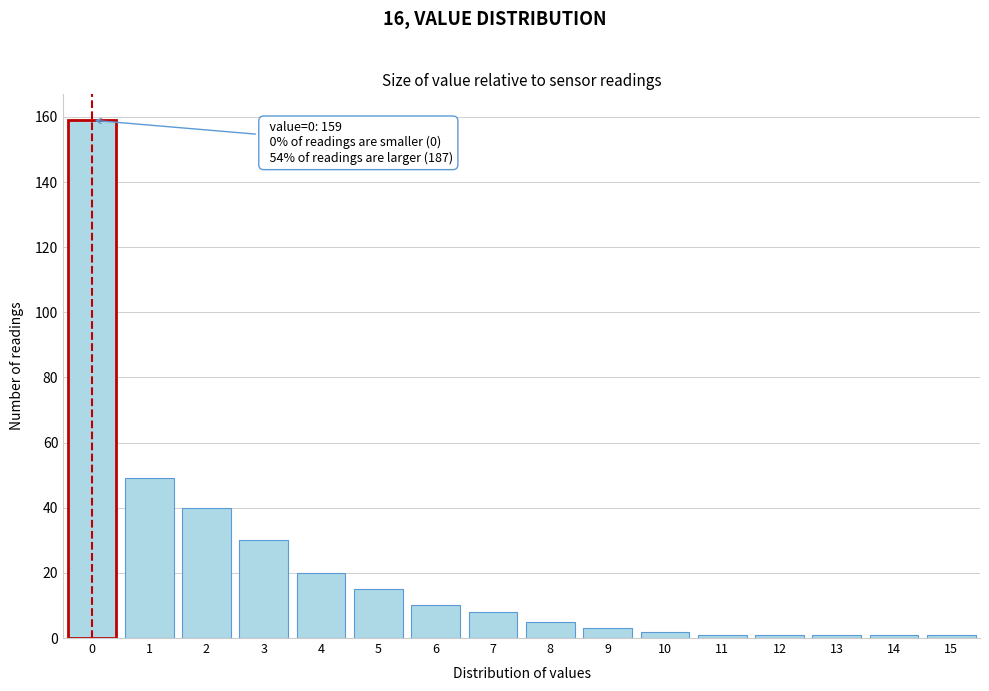

Reading left to right, what are all the values shown in this chart?

0=159	1=49	2=40	3=30	4=20	5=15	6=10	7=8	8=5	9=3	10=2	11=1	12=1	13=1	14=1	15=1